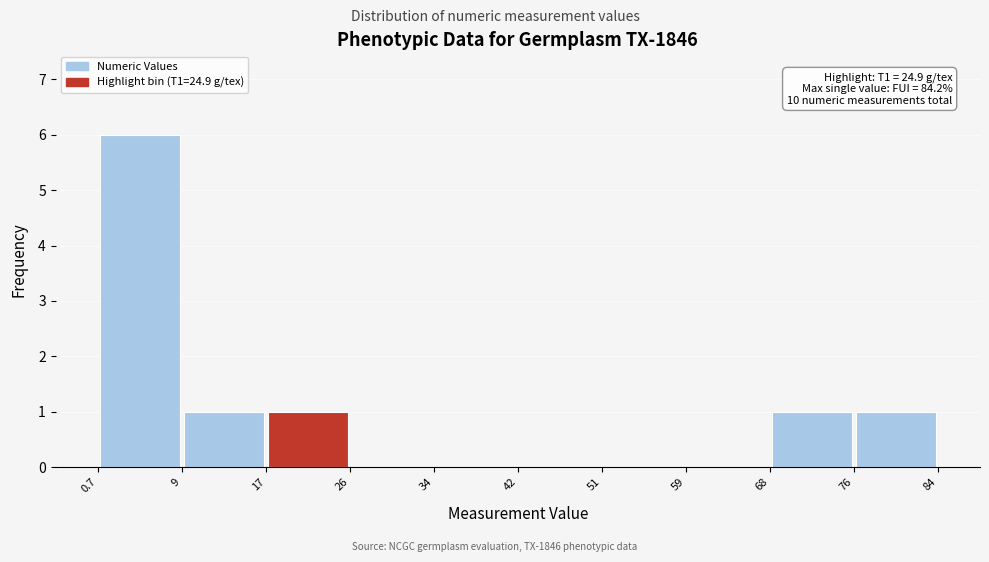

Over which range of the x-axis is the bar tallest?

0.7 to 9